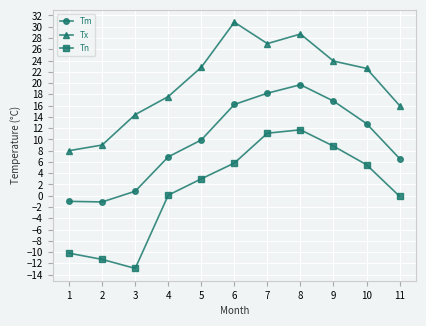

True or false: Tx has more than 2 interior local peaks.

False